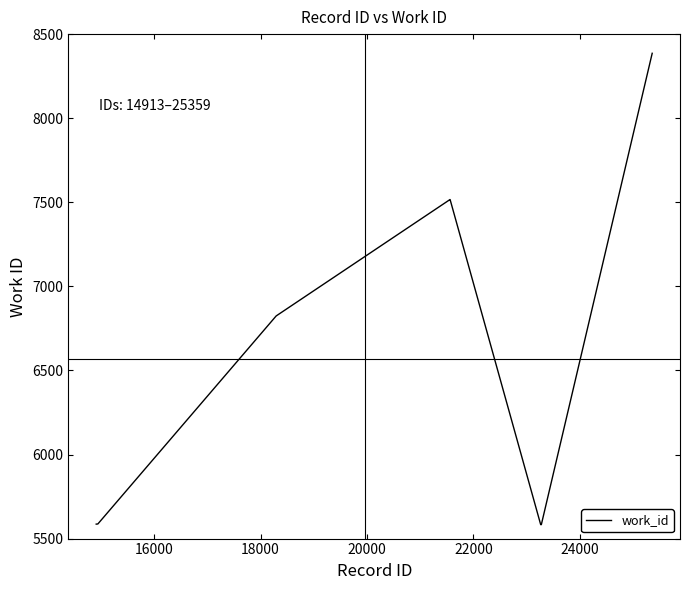

What is the difference between the maximum and second lowest values?

2803